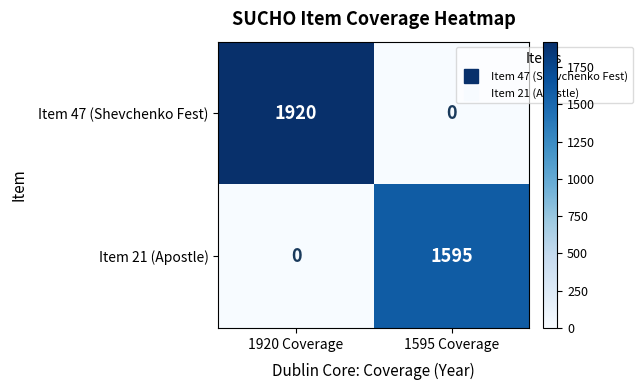

The Item 47 (Shevchenko Fest) series shows -1209 at 1595 Coverage. True or false?

False